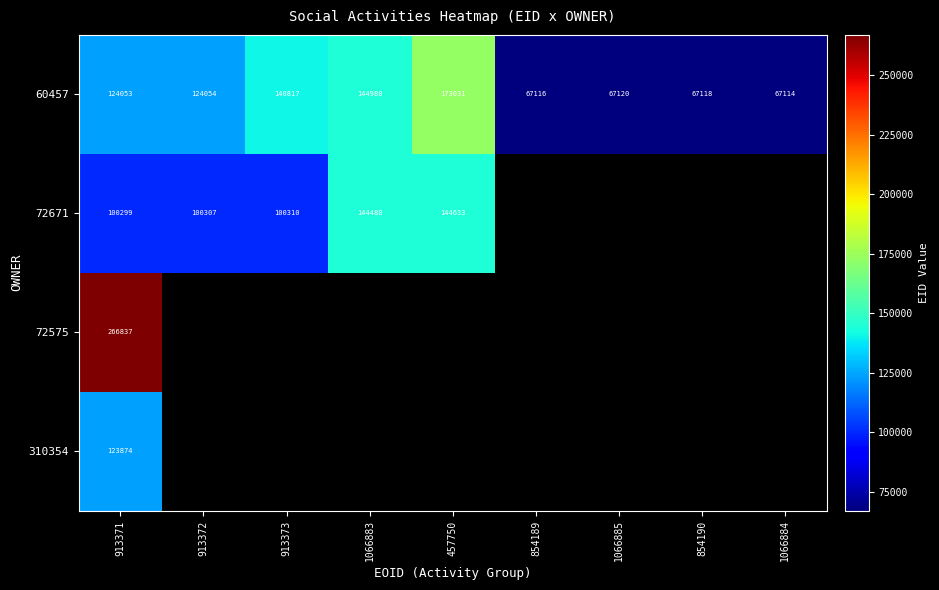

At 913371, list the series in order from smallest to largest.

72671, 310354, 60457, 72575